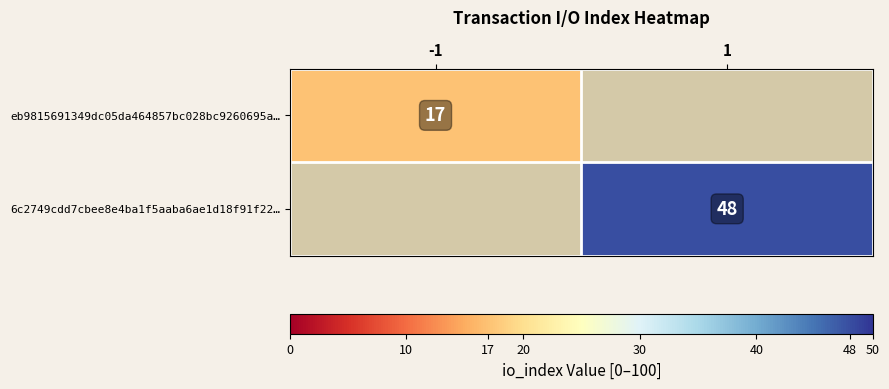

Is it true that eb9815691349dc05da464857bc028bc9260695a… equals 12 at -1?

False